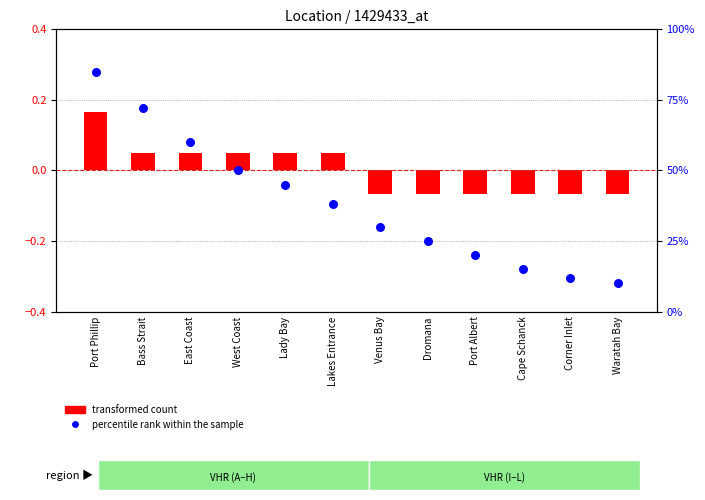

What is the change in value from Lady Bay to Lakes Entrance?

-7